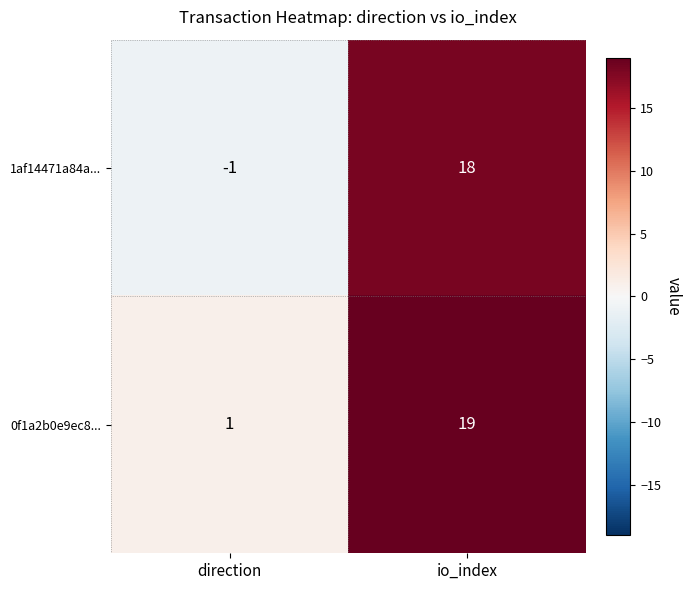

What is the sum of the 0f1a2b0e9ec8... values at direction and io_index?

20